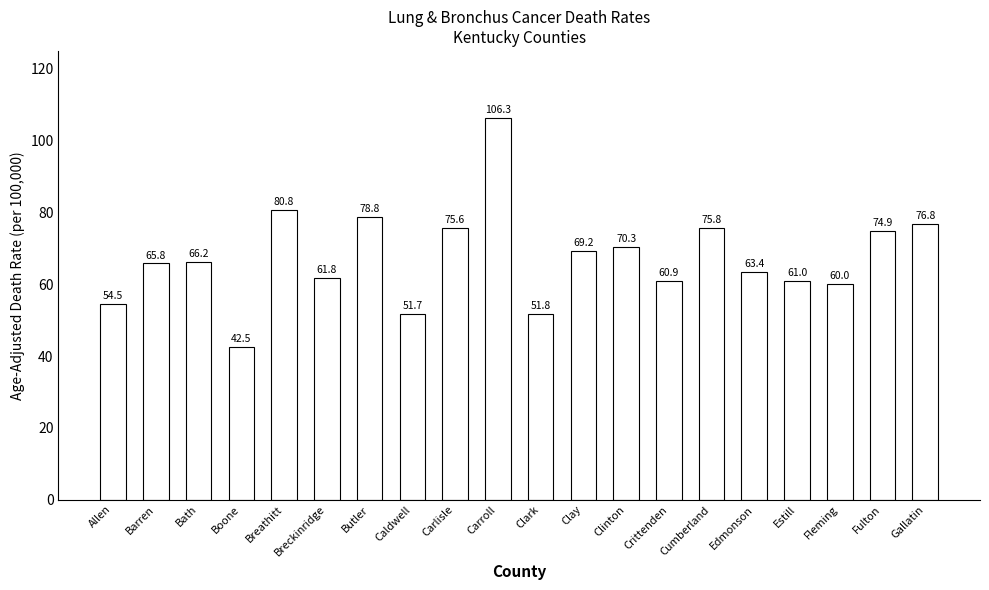

Between Barren and Bath, which is larger?

Bath